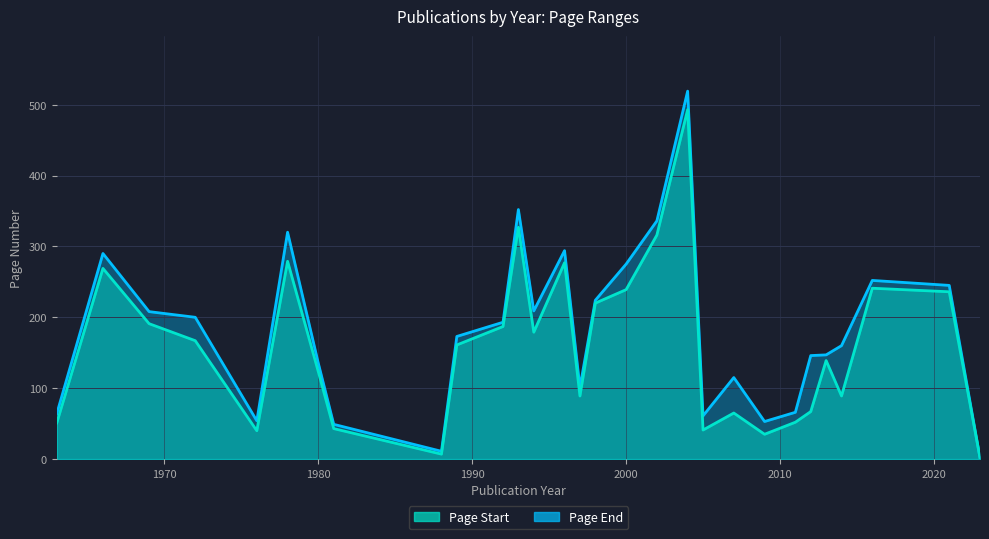

Which label corresponds to the smallest value in the chart?

2023